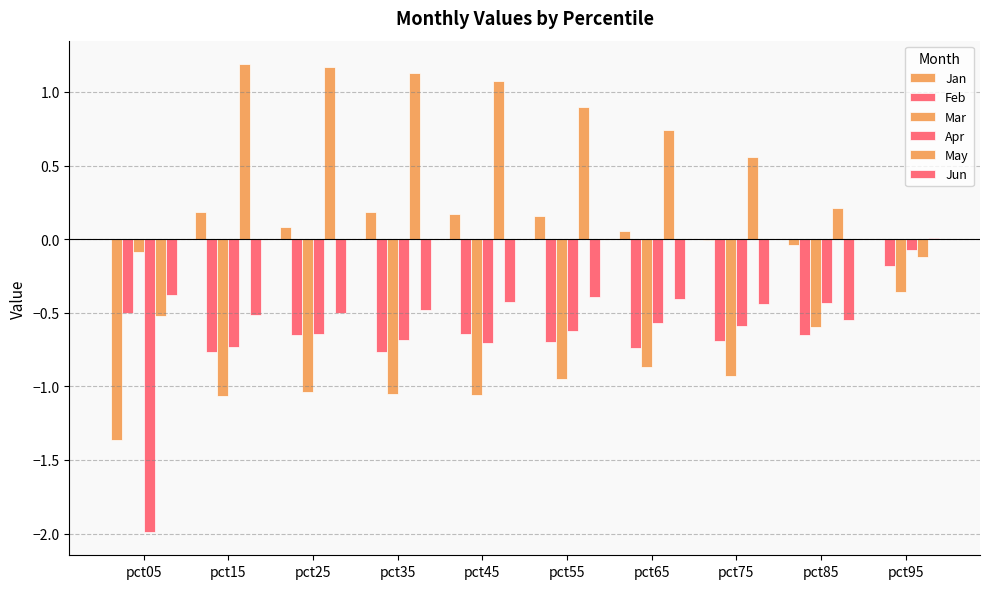

Is the value of Jun at pct45 greater than the value of Feb at pct35?

Yes